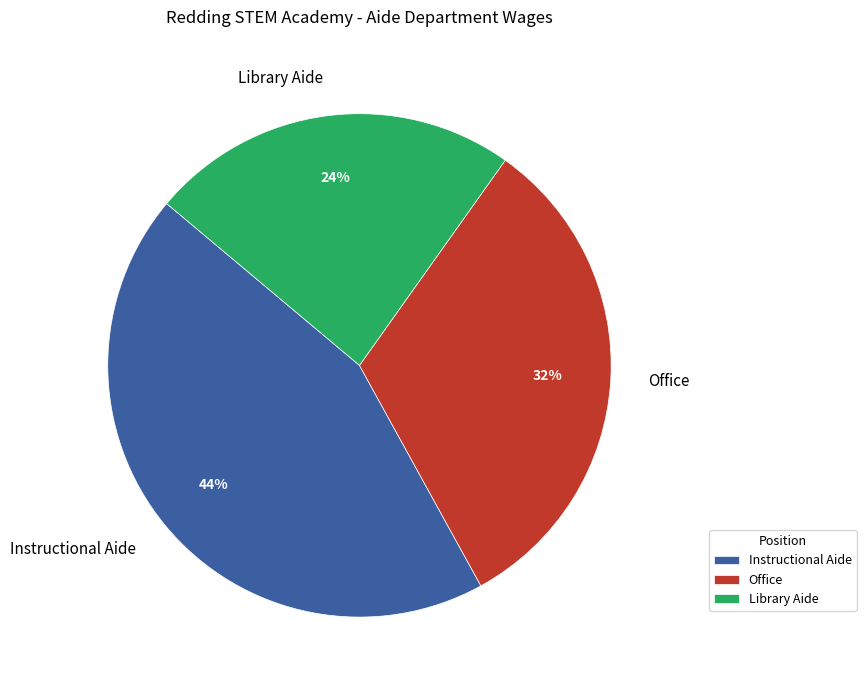

What percentage is the Library Aide slice, to the nearest percent?

24%